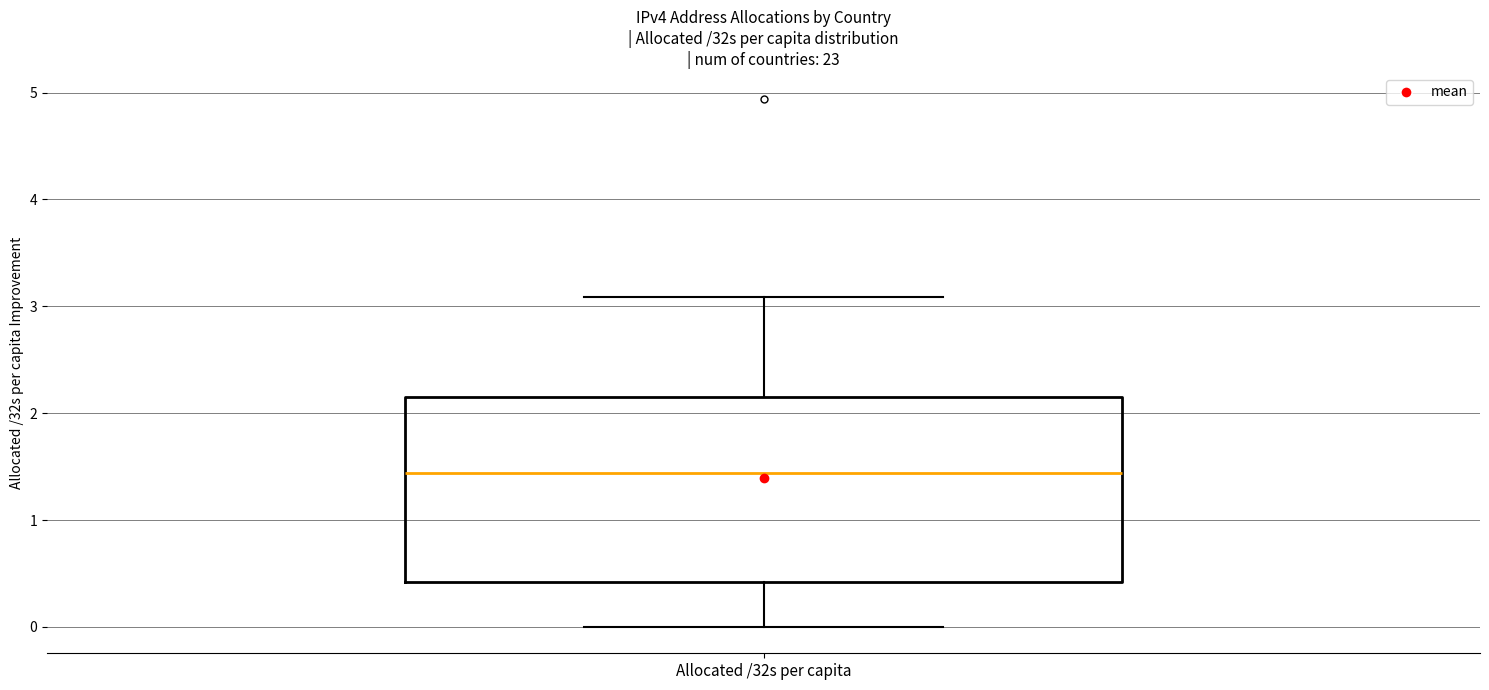

Where does the median line of the box for Allocated /32s per capita sit on the y-axis? The values are not printed on the chart, so give them approximately, as read against the axis.

1.4